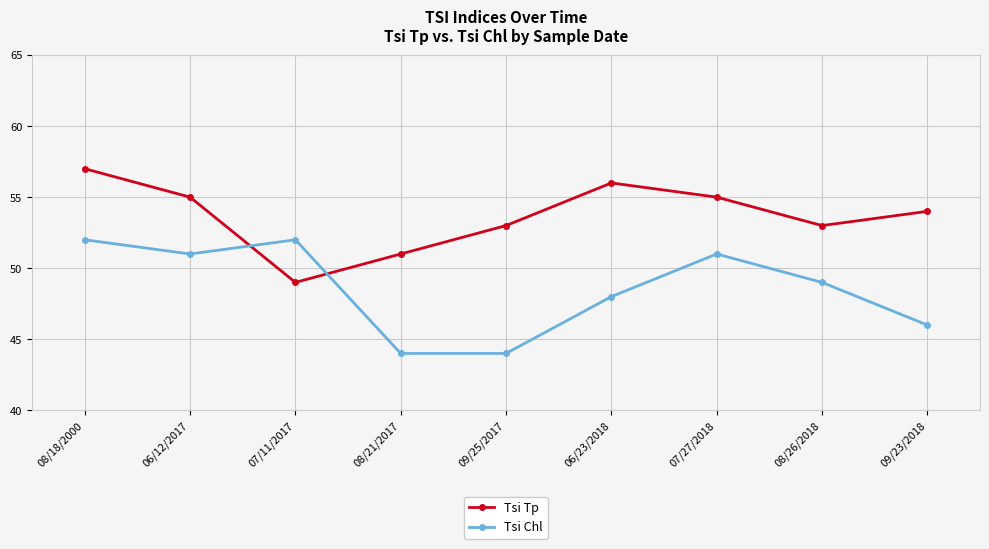

What is the difference between the highest and lowest values at 08/21/2017?

7